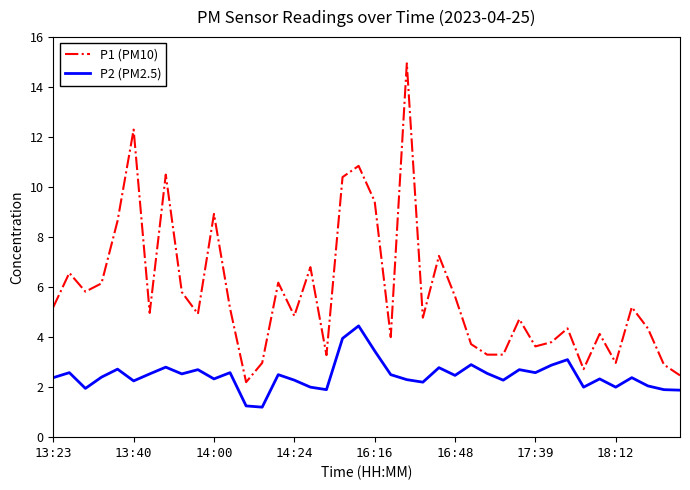

Which series has the widest spread of values?

P1 (PM10)